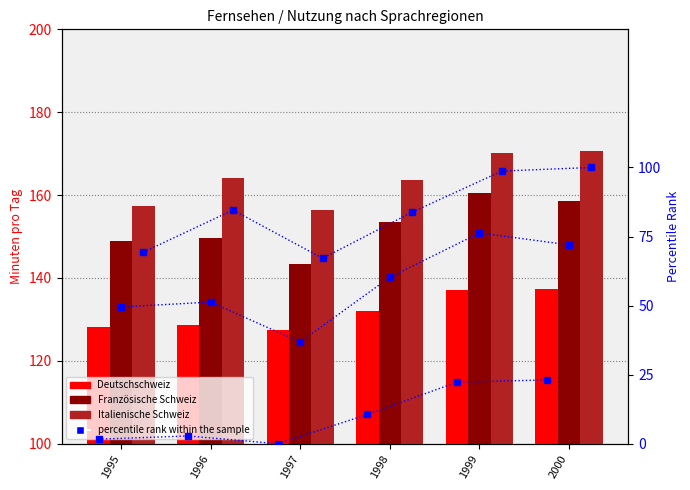

What is the difference between the maximum and minimum values in the Französische Schweiz series?

17.1